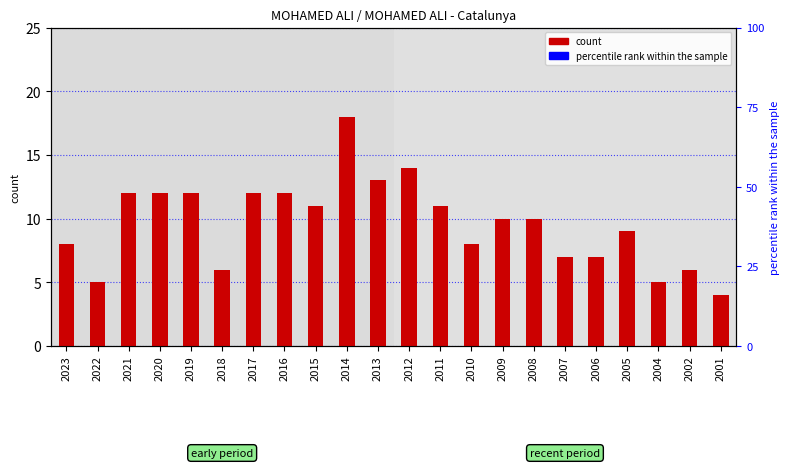

What is the value of the 9th bar from the left?

11